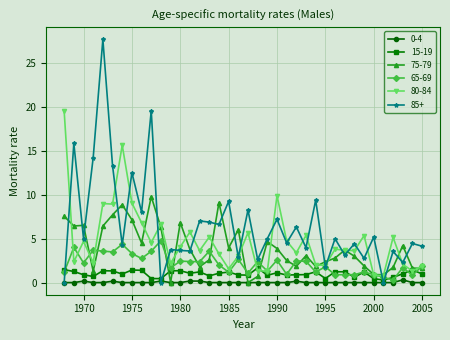

What is the maximum value shown in the chart?

27.7